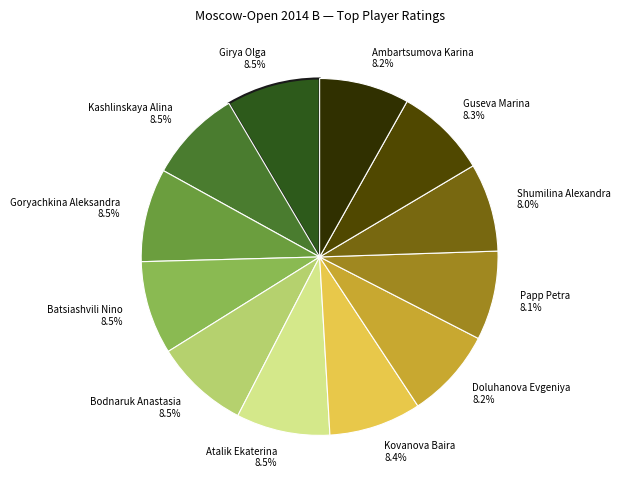

The Ambartsumova Karina slice represents 1% of the pie. True or false?

False